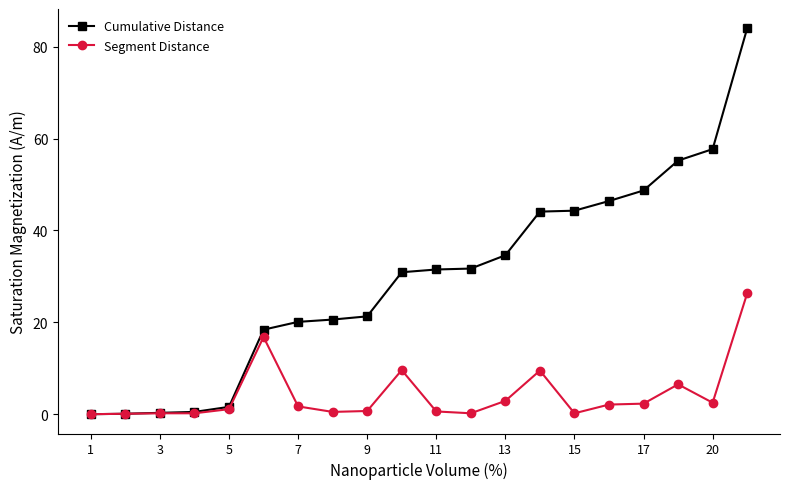

What is the highest value of the Cumulative Distance series?

84.0